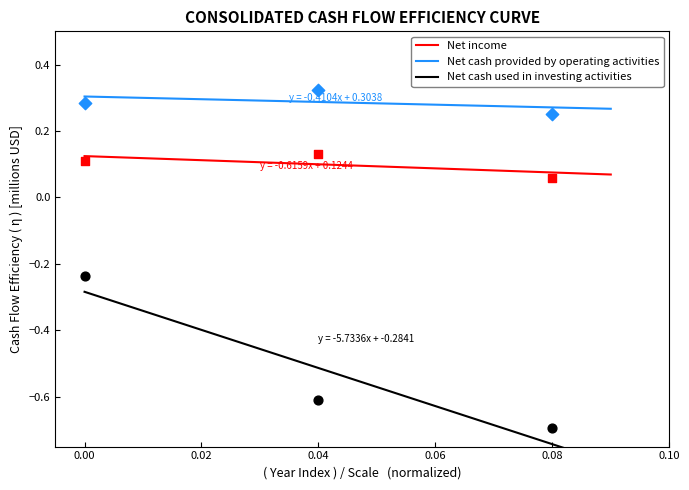

Which series has the largest Y range (max minus min)?

Net cash used in investing activities